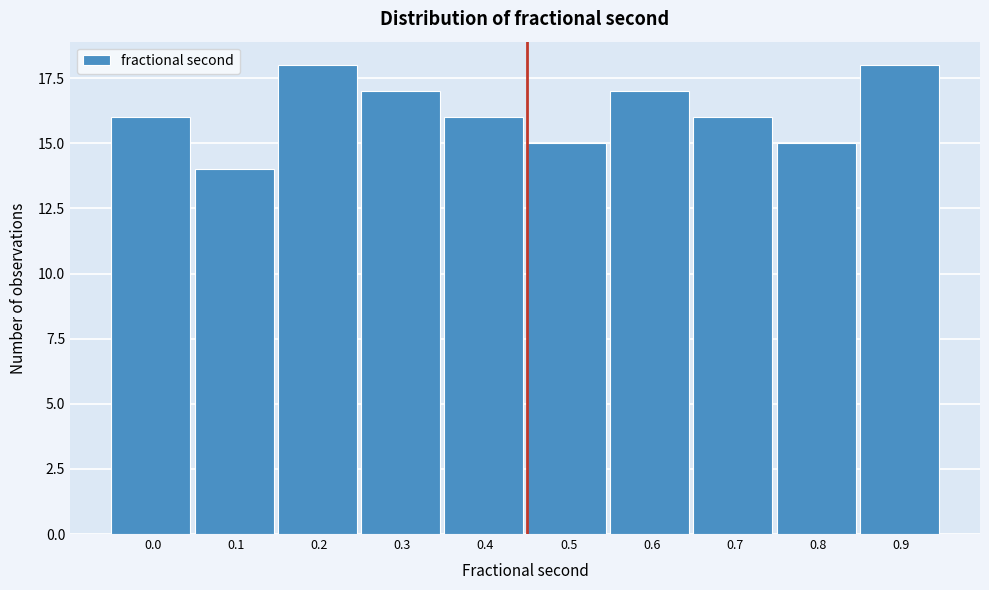

Reading left to right, list all the values displayed in this chart.

16	14	18	17	16	15	17	16	15	18